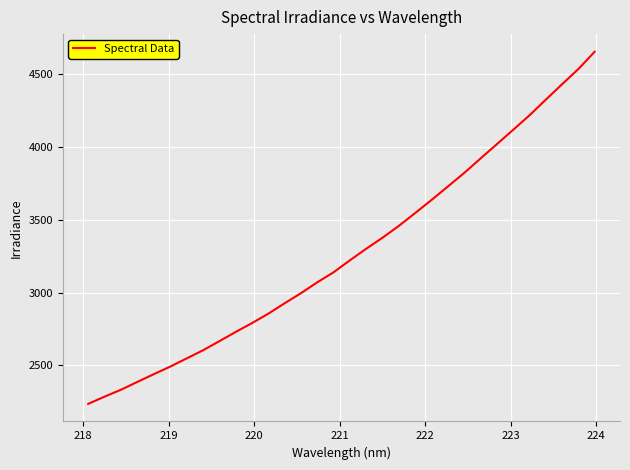

What is the maximum value shown in the chart?

4652.5